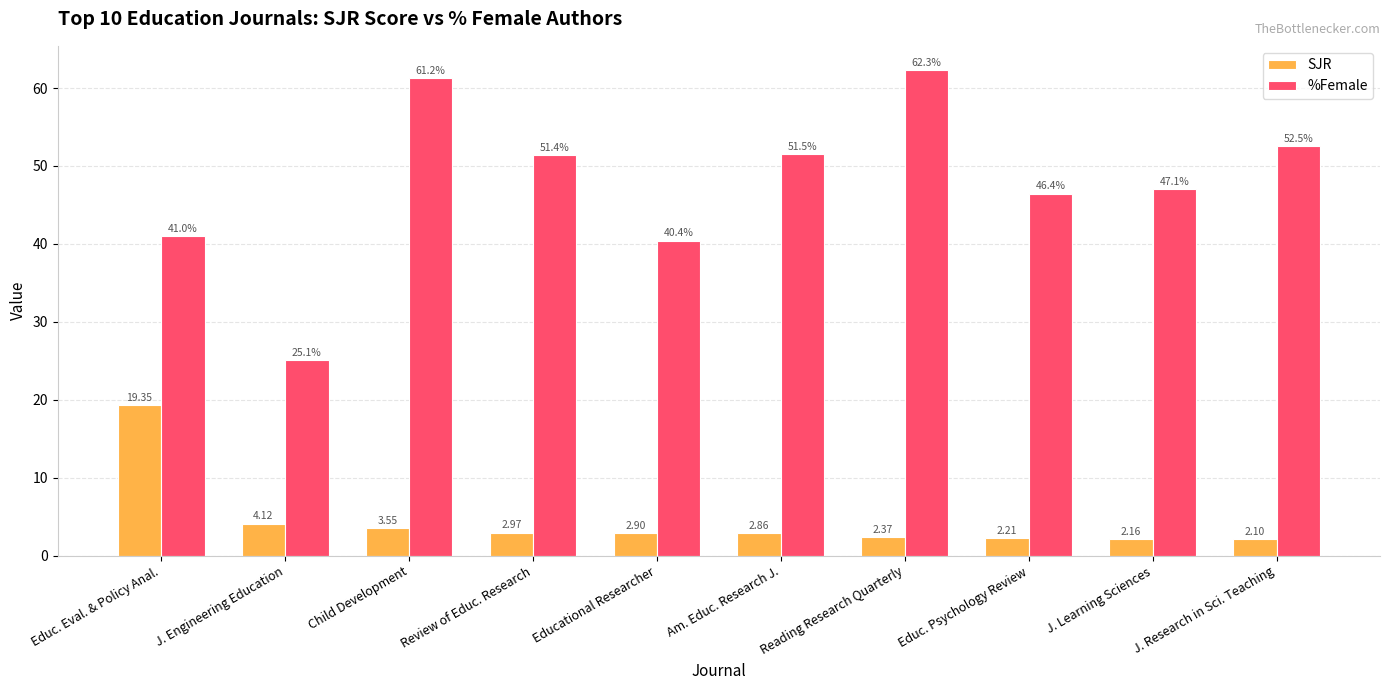

At how many categories does at least one series exceed 39?

9